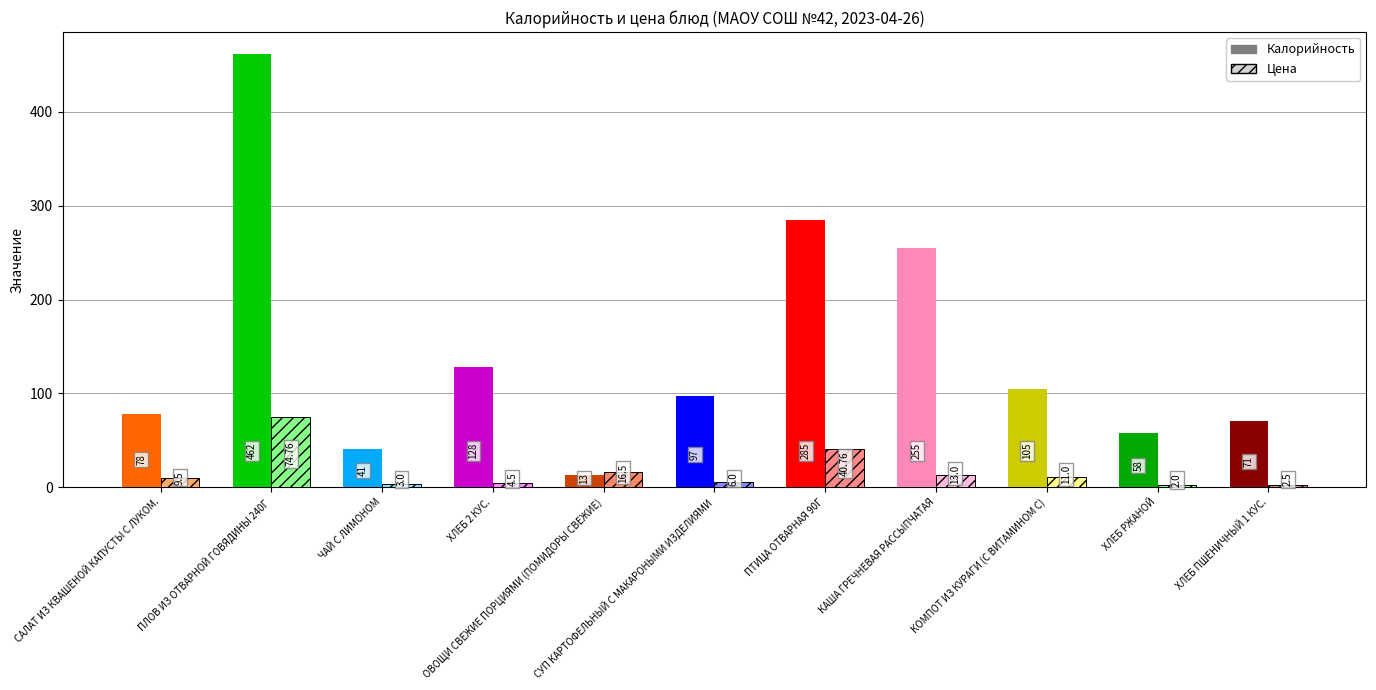

What is the difference between the maximum and second lowest values in the Цена series?

72.3